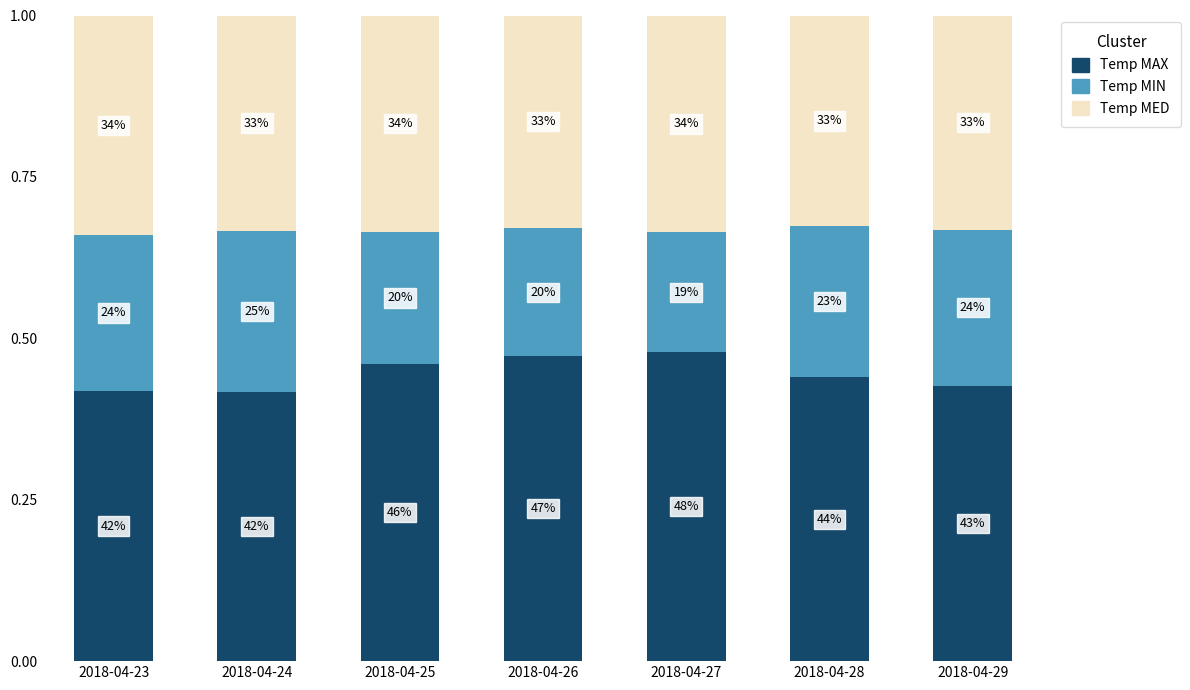

What is the sum of the Temp MIN values at 2018-04-23 and 2018-04-28?

0.5